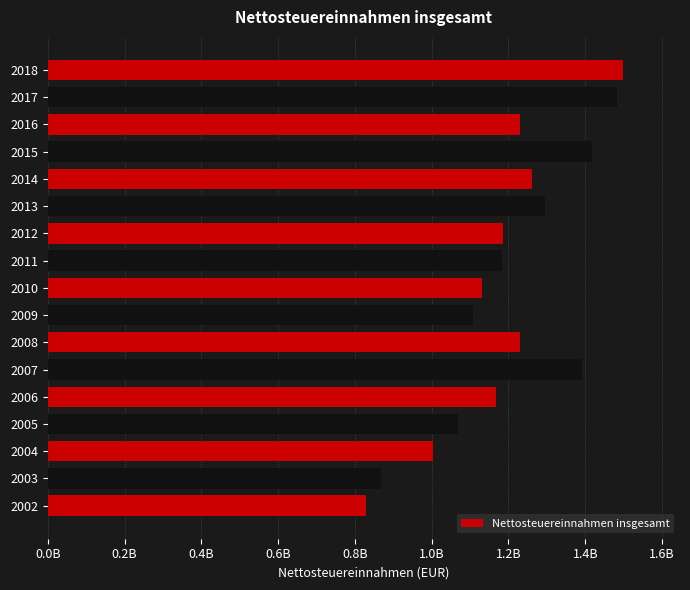

What is the smallest value displayed?

830225000